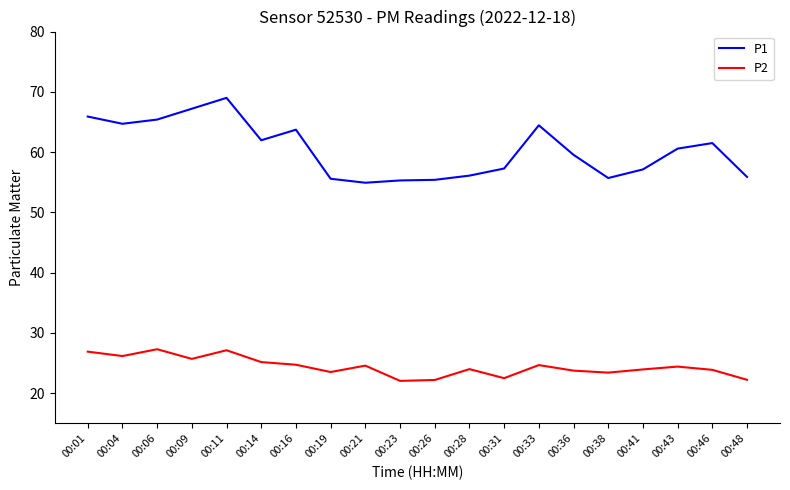

The P1 series shows 59.5 at 00:36. True or false?

True